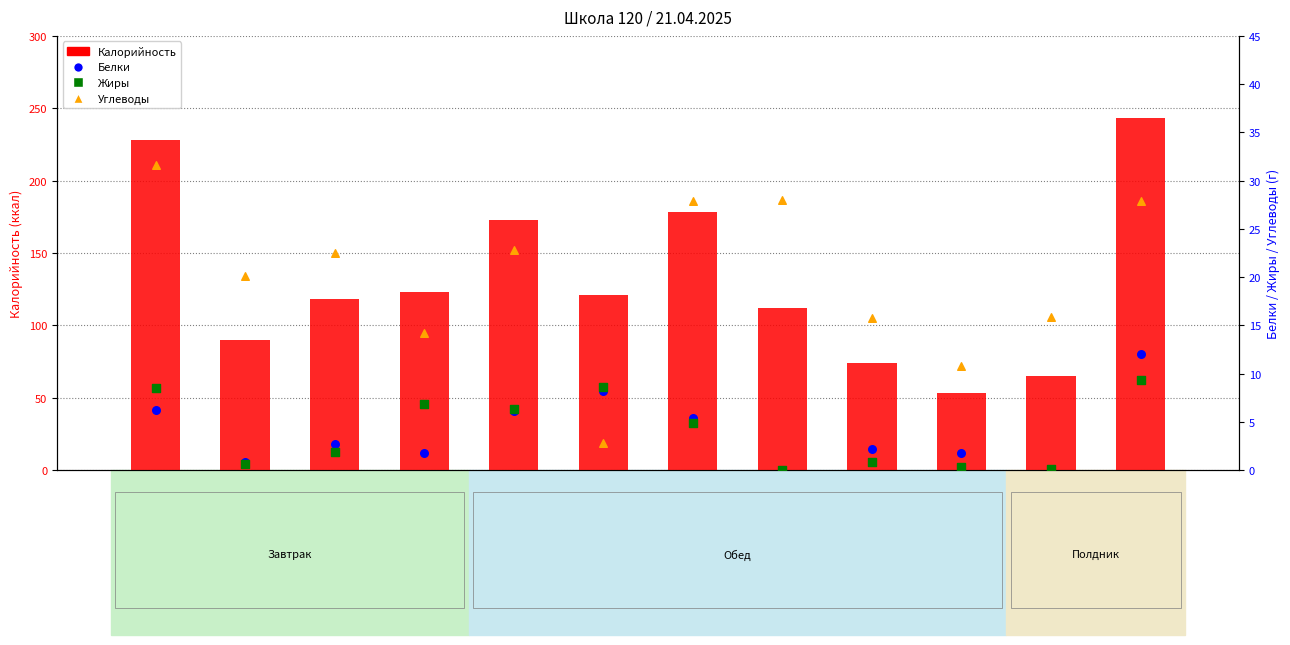

What are all the series names shown in the legend?

Калорийность, Белки, Жиры, Углеводы